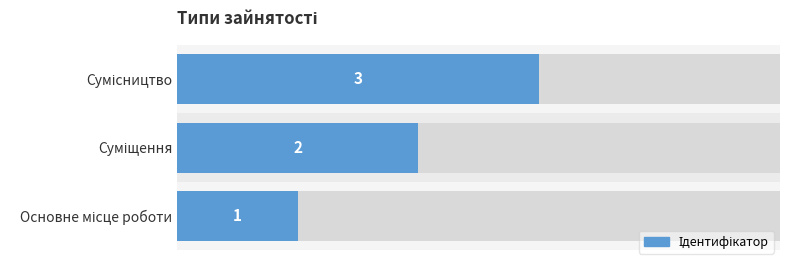

What is the value of the 2nd bar from the left?

2